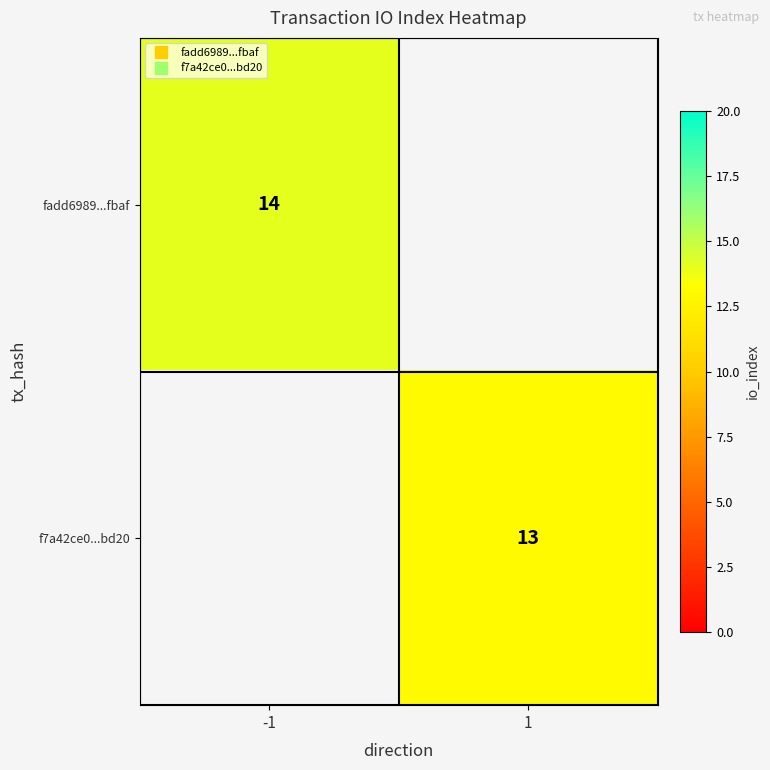

At which label does f7a42ce0...bd20 reach its peak?

-1